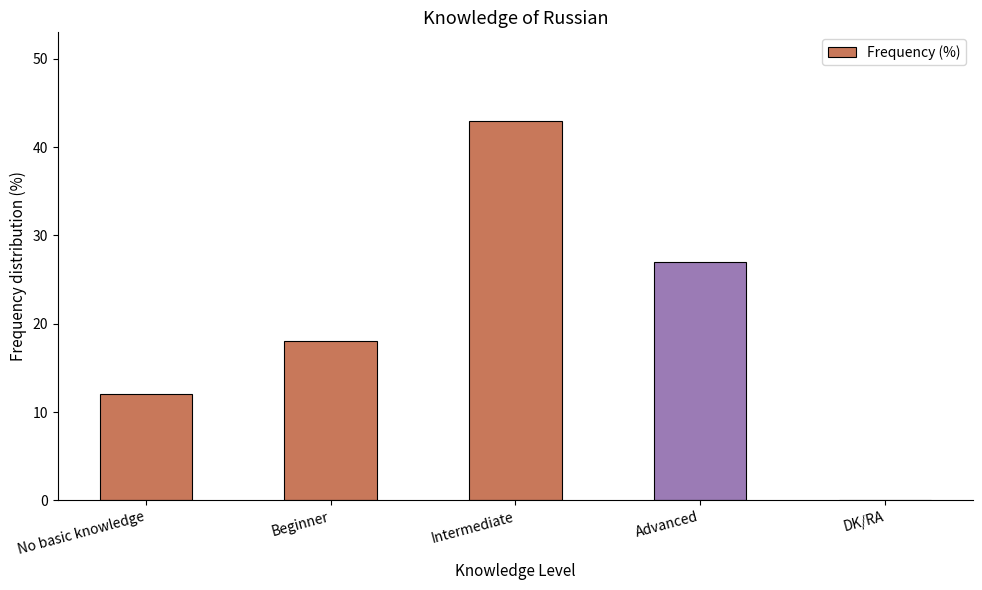

What is the sum of all values?

100